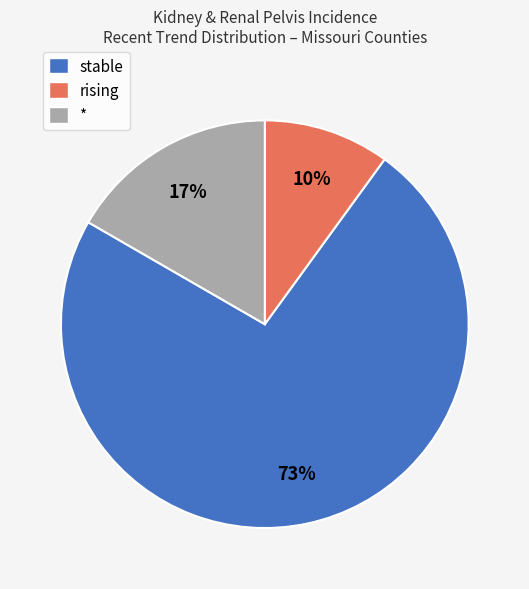

Rank the categories by value from highest to lowest.

stable, *, rising